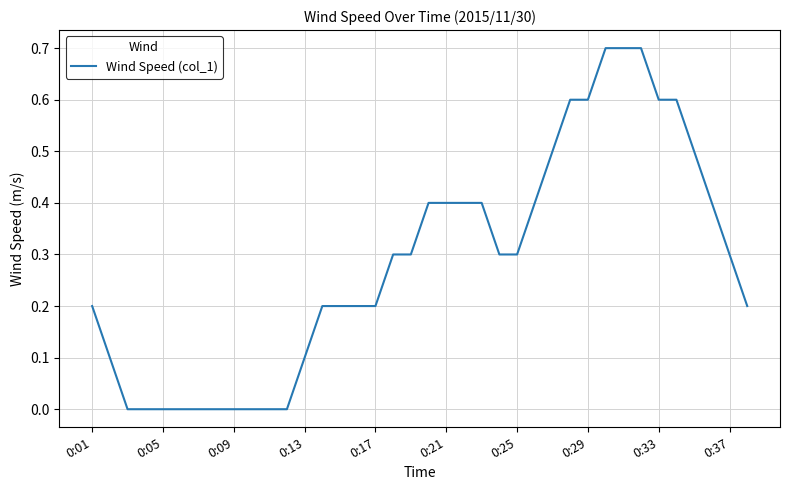

What is the difference between the maximum and minimum values?

0.7